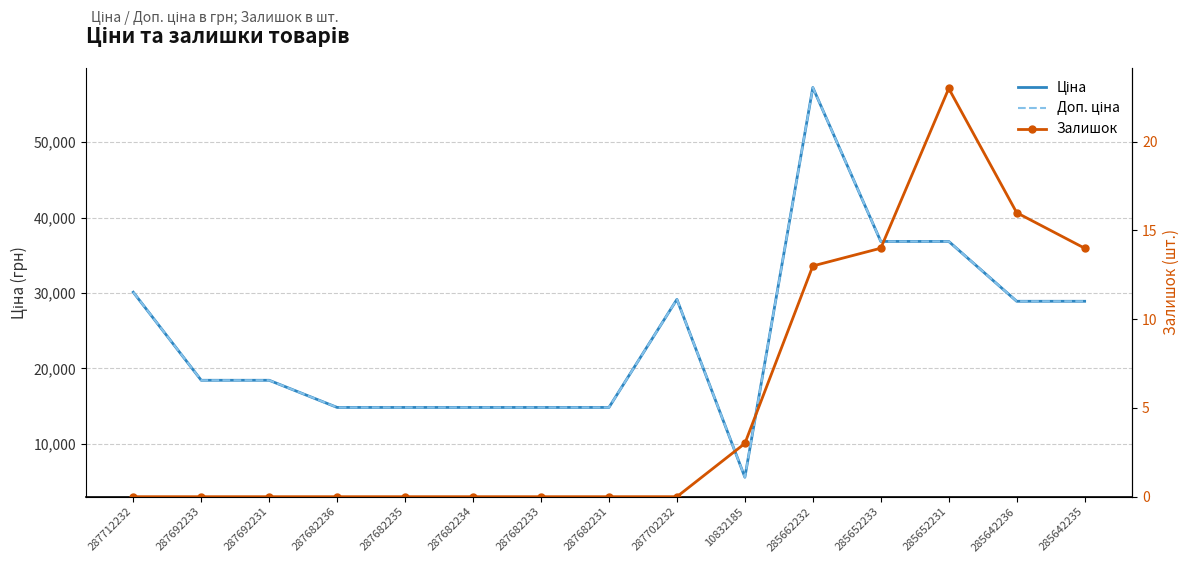

What is the highest value of the Доп. ціна series?

57258.0